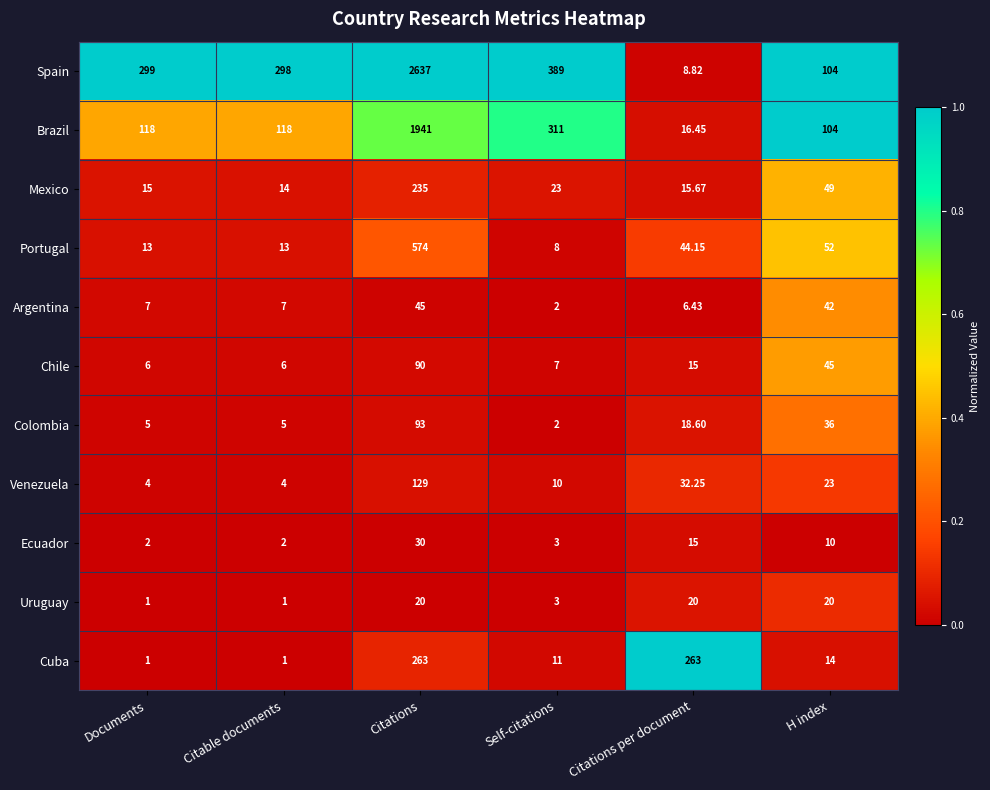

Where is Ecuador nearest to the value 16?

Citations per document